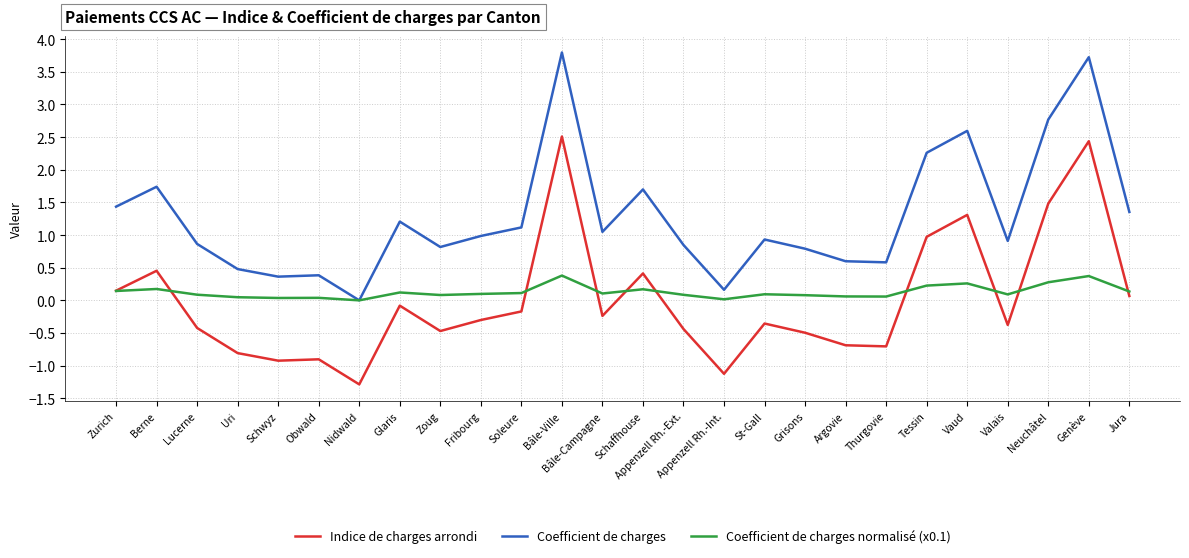

Rank the series by their maximum value, from highest to lowest.

Coefficient de charges, Indice de charges arrondi, Coefficient de charges normalisé (x0.1)